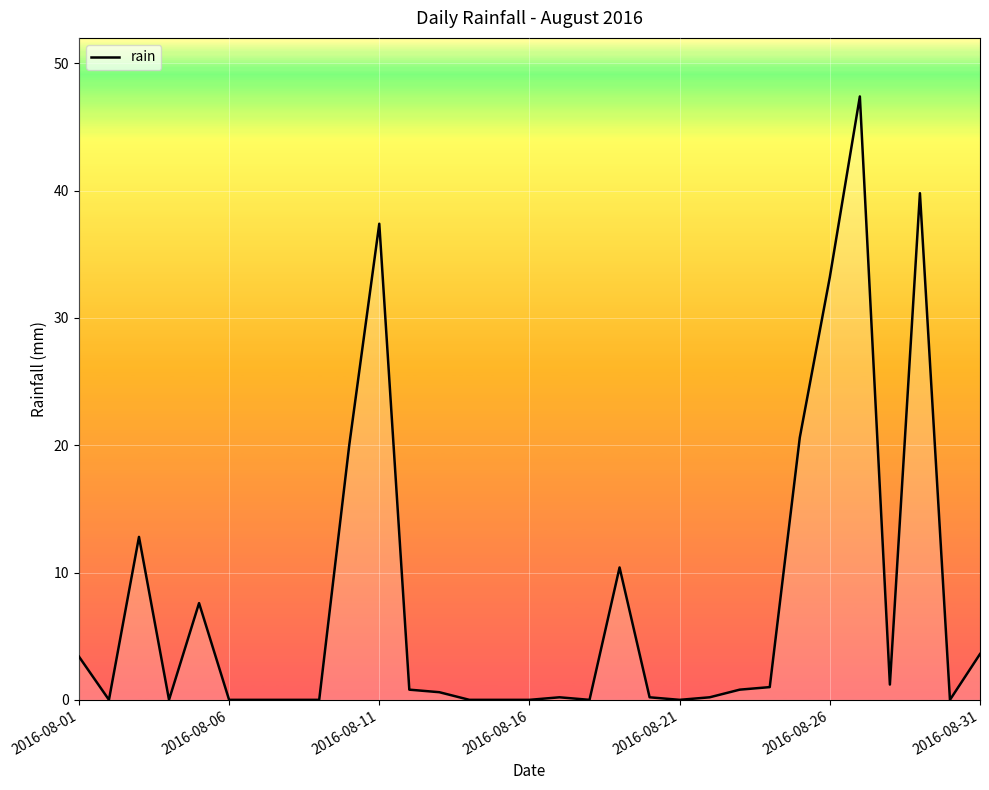

What is the maximum value shown in the chart?

47.4